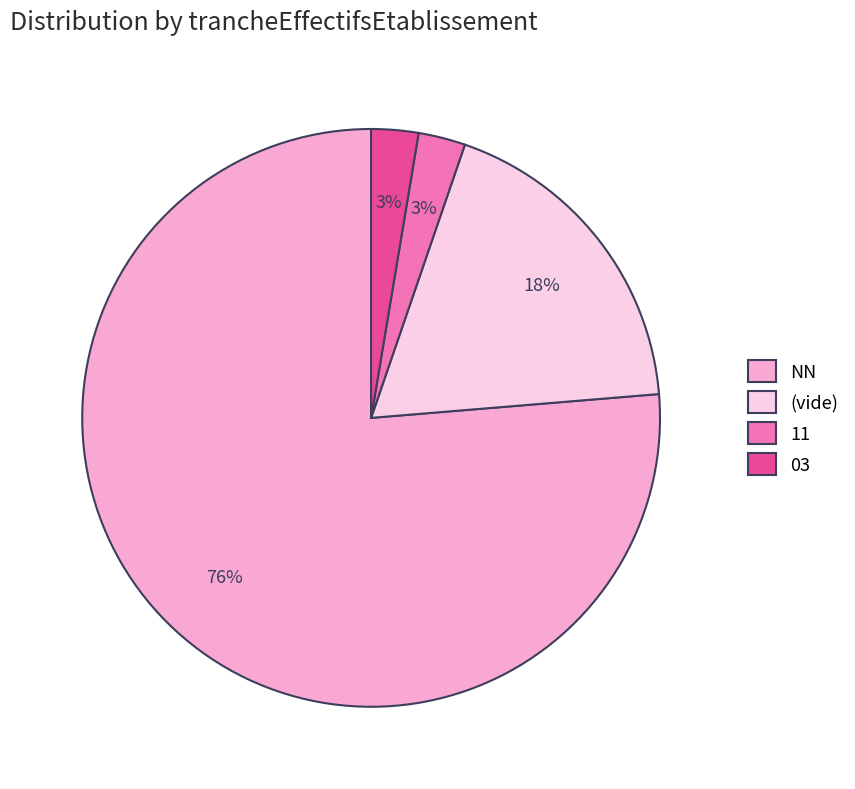

To the nearest percent, what percentage of the pie is NN?

76%